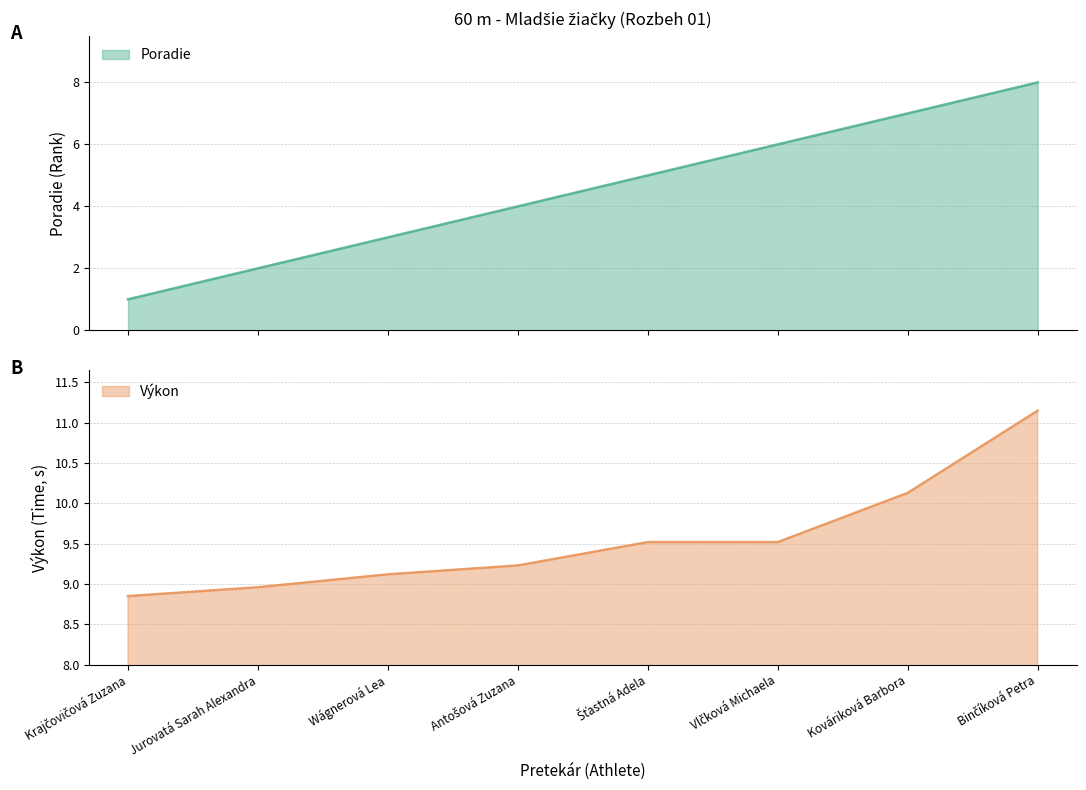

Reading left to right, what are all the values shown in this chart?

Poradie: Krajčovičová Zuzana=1.0	Jurovatá Sarah Alexandra=2.0	Wágnerová Lea=3.0	Antošová Zuzana=4.0	Šťastná Adela=5.0	Vlčková Michaela=6.0	Kováriková Barbora=7.0	Binčíková Petra=8.0
Výkon: Krajčovičová Zuzana=8.8	Jurovatá Sarah Alexandra=9.0	Wágnerová Lea=9.1	Antošová Zuzana=9.2	Šťastná Adela=9.5	Vlčková Michaela=9.5	Kováriková Barbora=10.1	Binčíková Petra=11.2